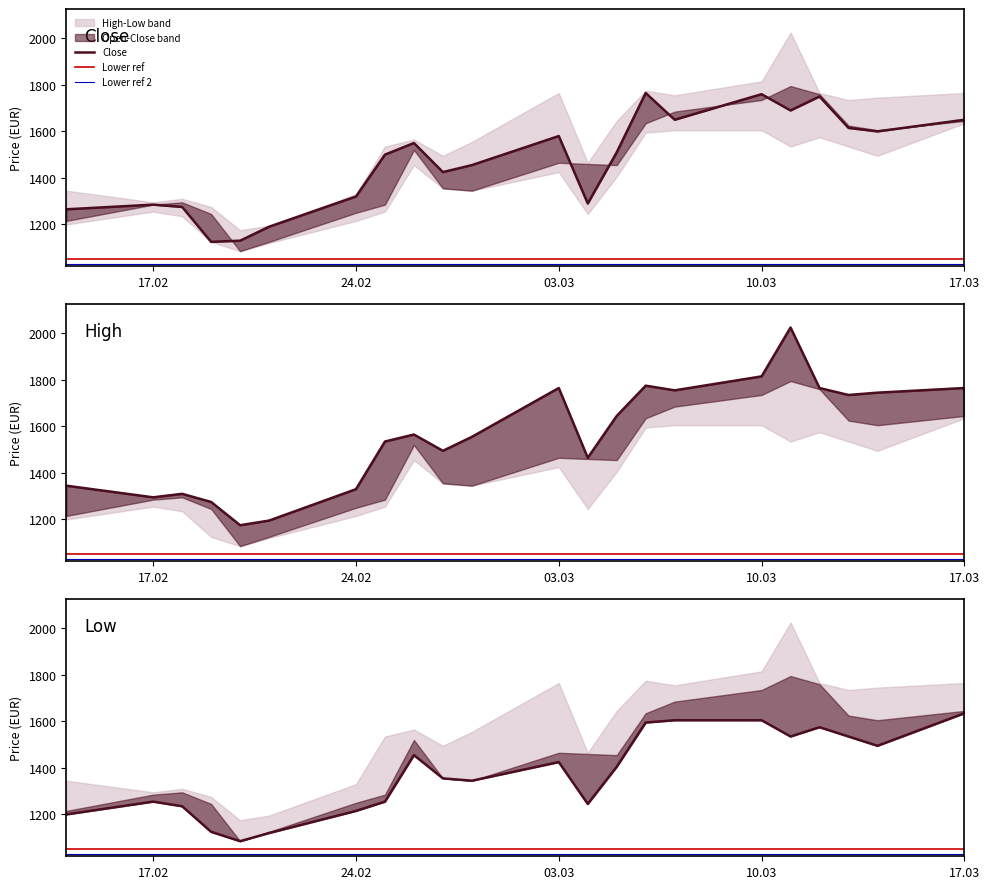

What is the spread (max minus min) of values at 12.03.2025?

190